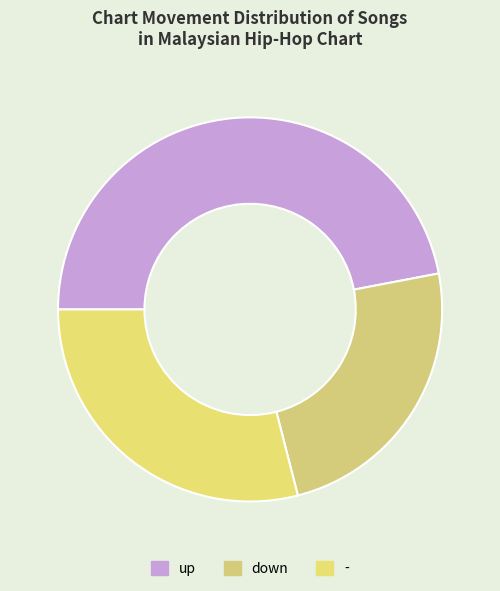

Between up and down, which is larger?

up